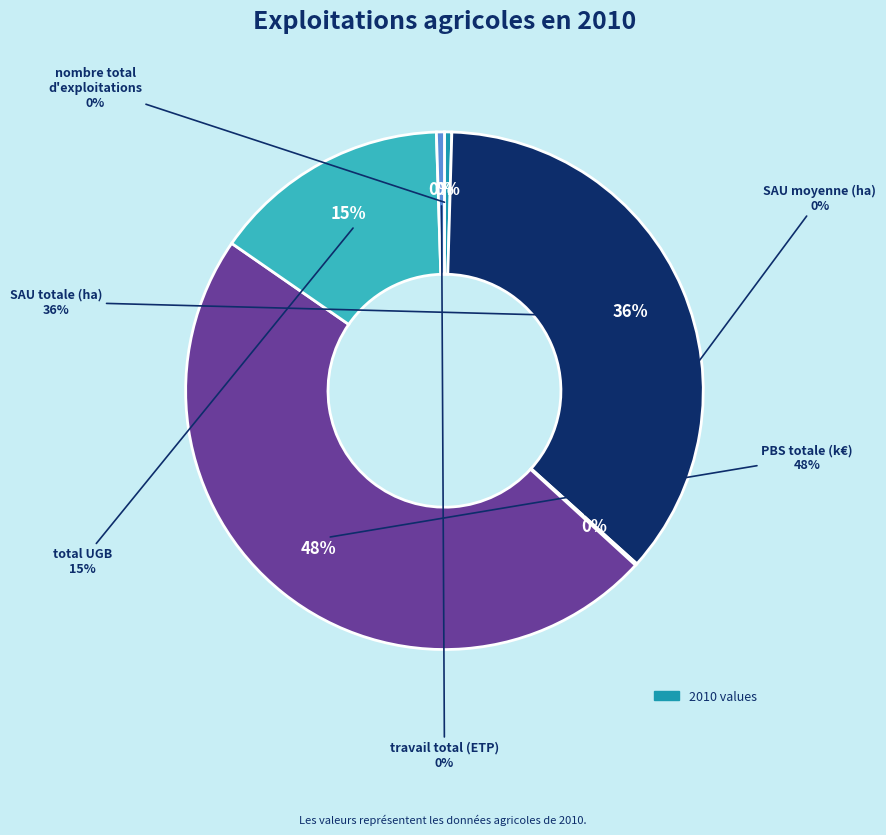

Which slice is the largest?

PBS totale (k€)